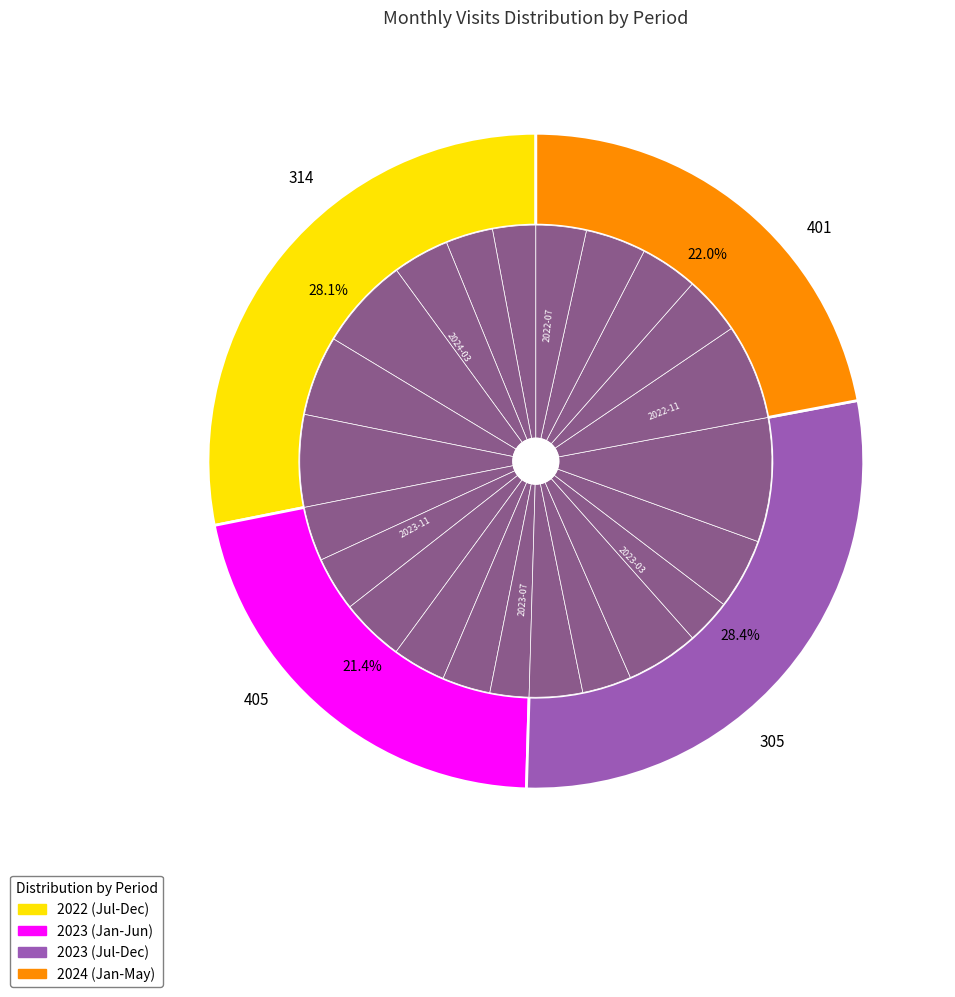

What portion of the pie excludes 2023-08?

96.6%